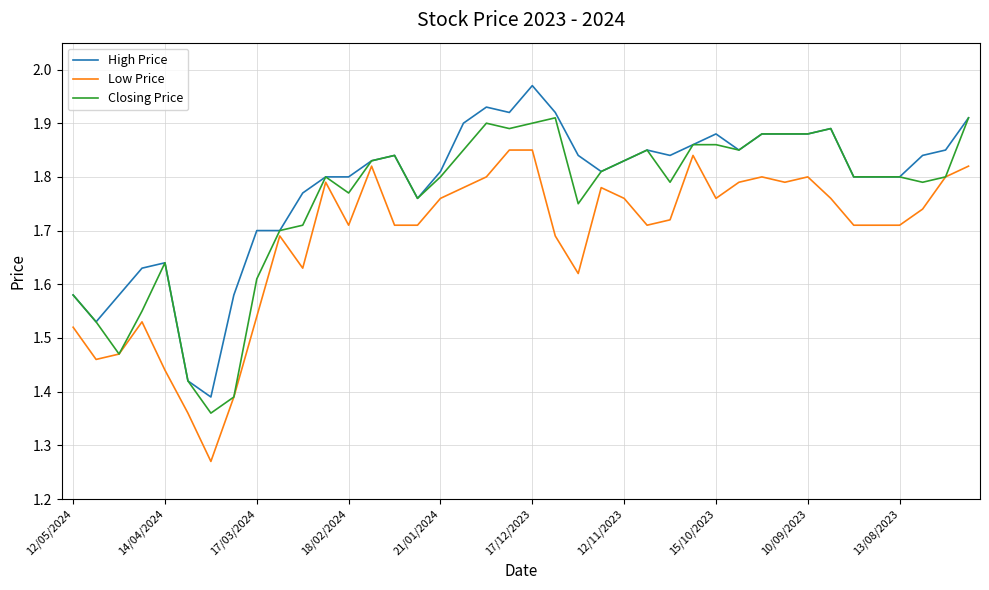

Rank the series by their maximum value, from lowest to highest.

Low Price, Closing Price, High Price